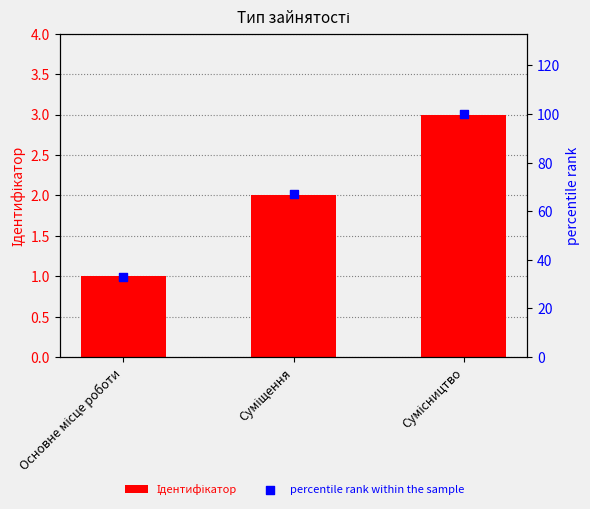

What are all the series names shown in the legend?

Ідентифікатор, percentile rank within the sample